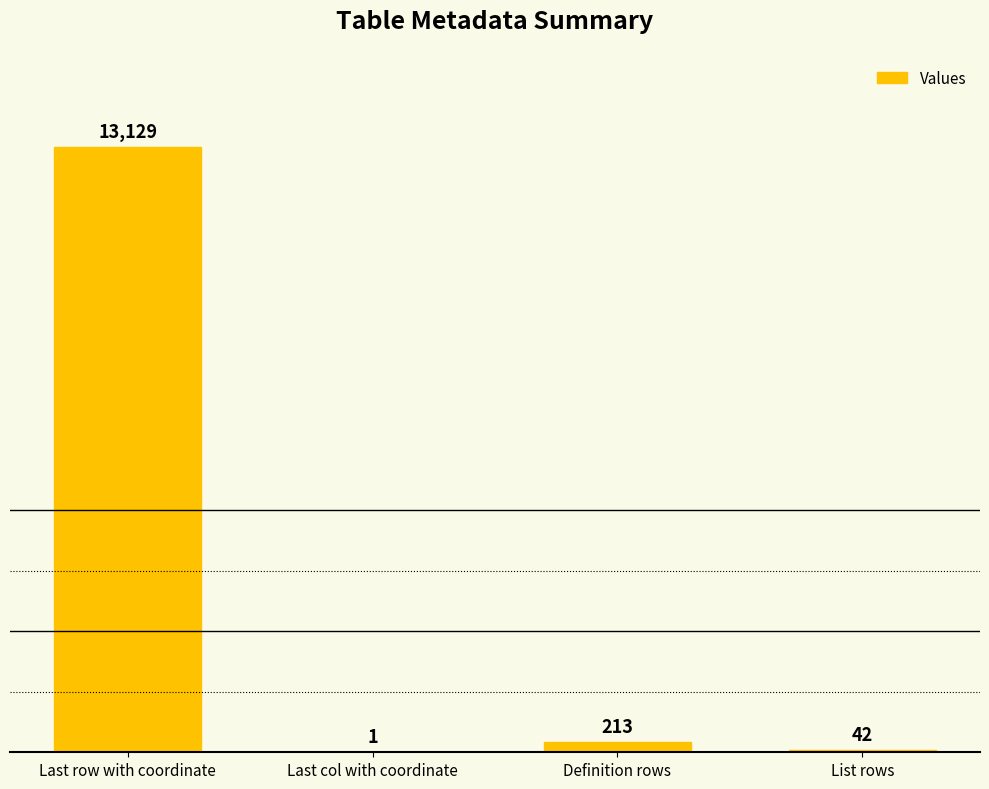

What is the difference between the values at Definition rows and List rows?

171